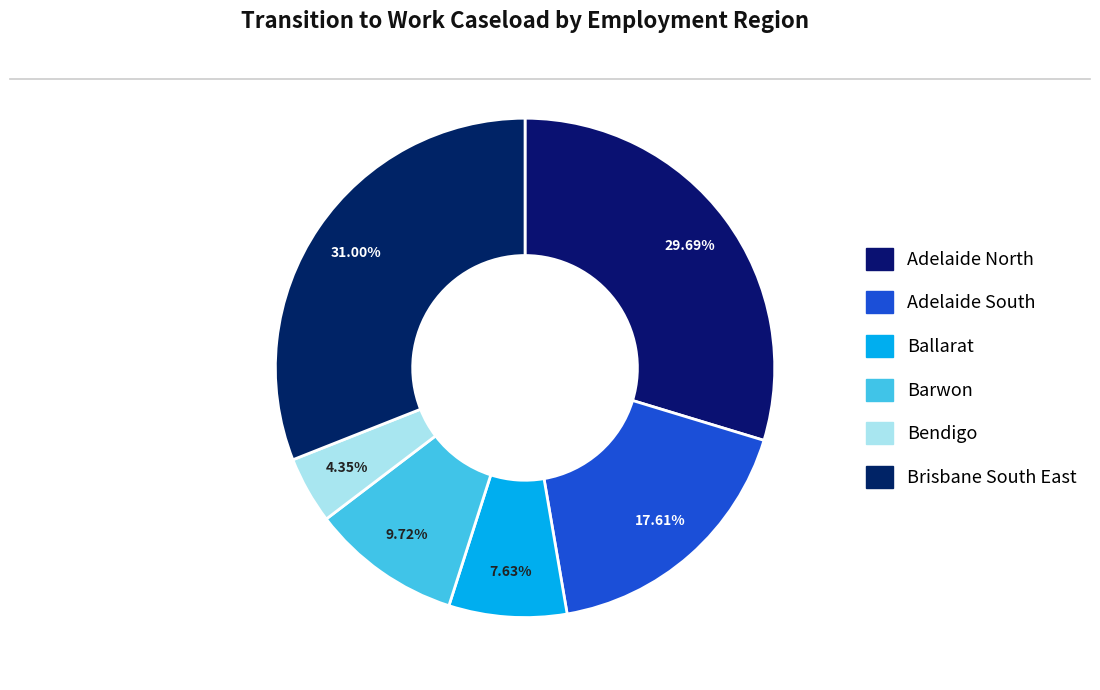

What is the ratio of the value at Brisbane South East to the value at Bendigo?

7.1